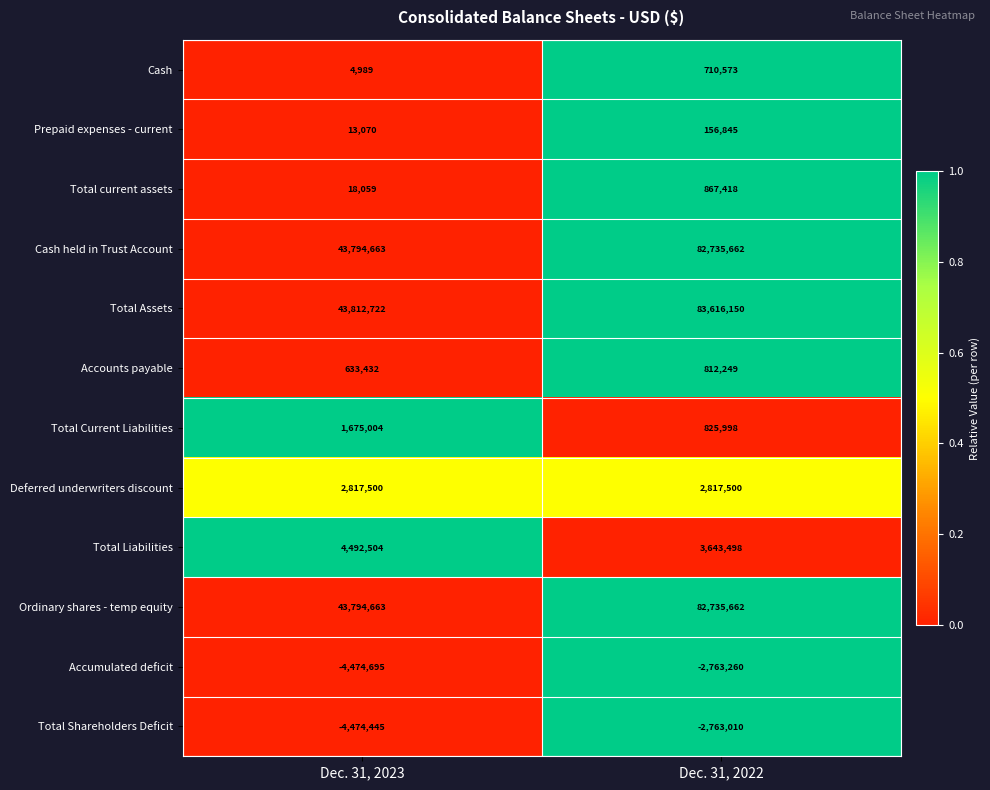

List the labels in order of Prepaid expenses - current value, smallest first.

Dec. 31, 2023, Dec. 31, 2022